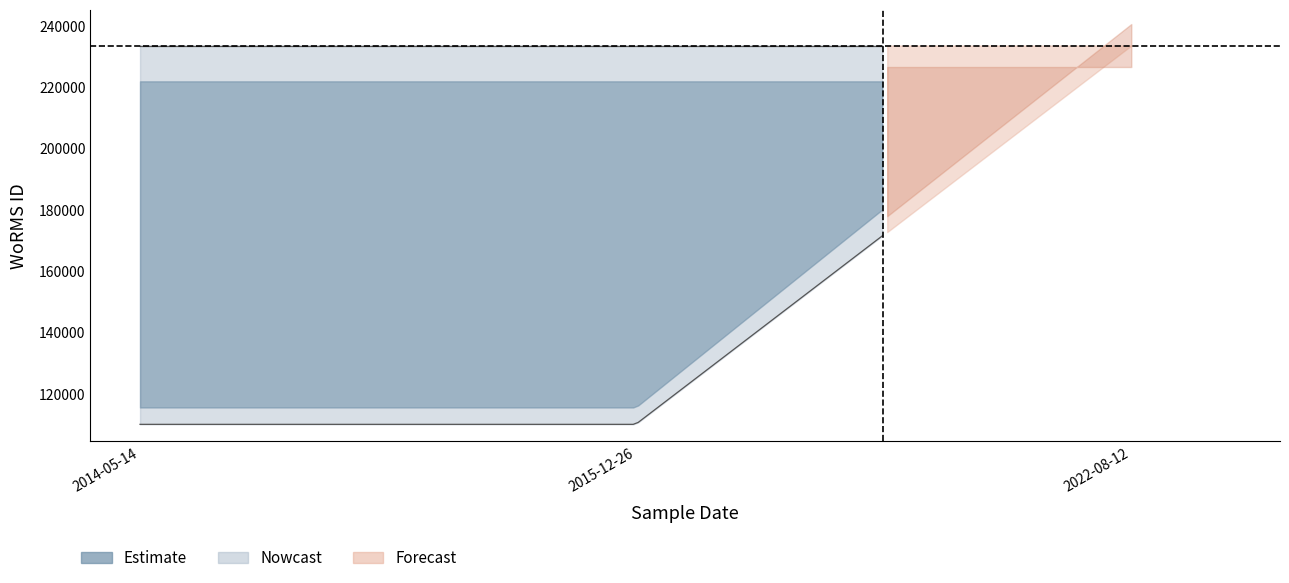

The value of upper_ci at 2022-08-12 is 233592. True or false?

True